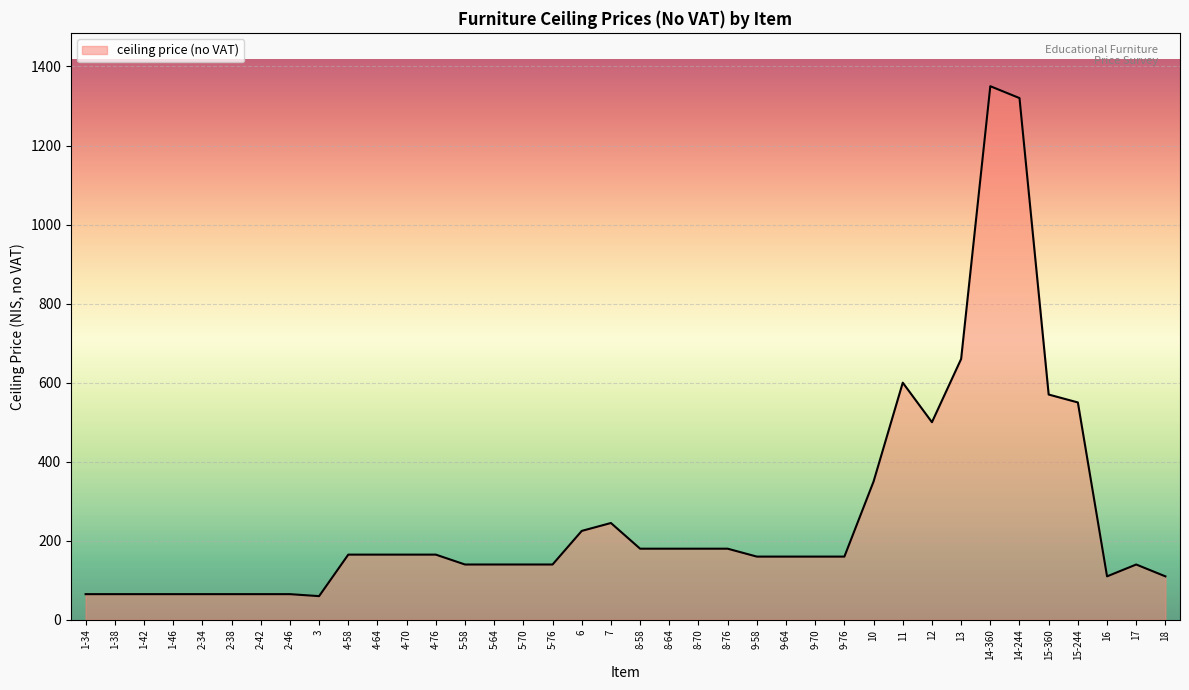

Which has a higher value, 5-70 or 14-360?

14-360